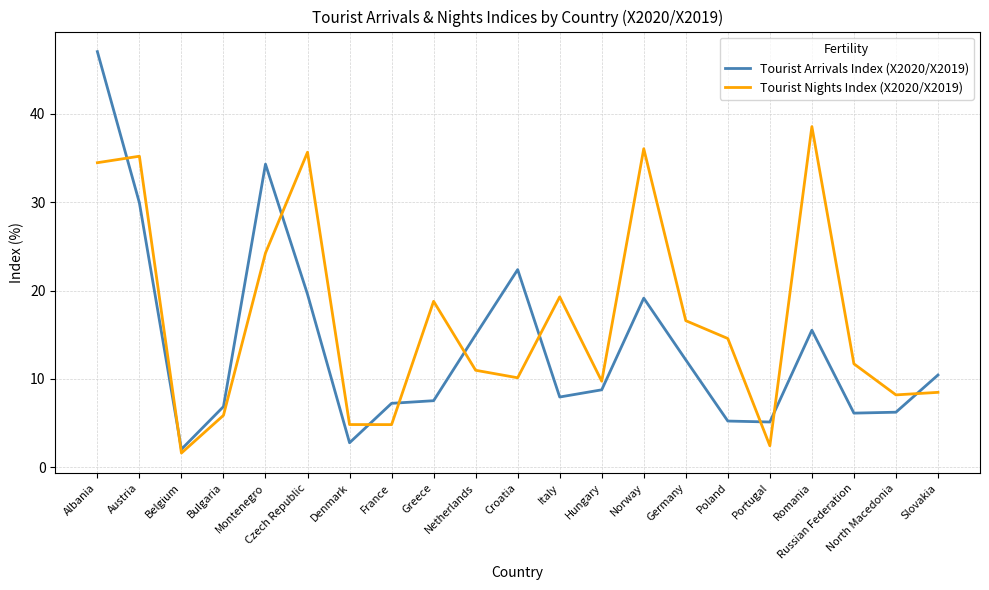

True or false: Tourist Arrivals Index (X2020/X2019) and Tourist Nights Index (X2020/X2019) intersect in this chart.

True